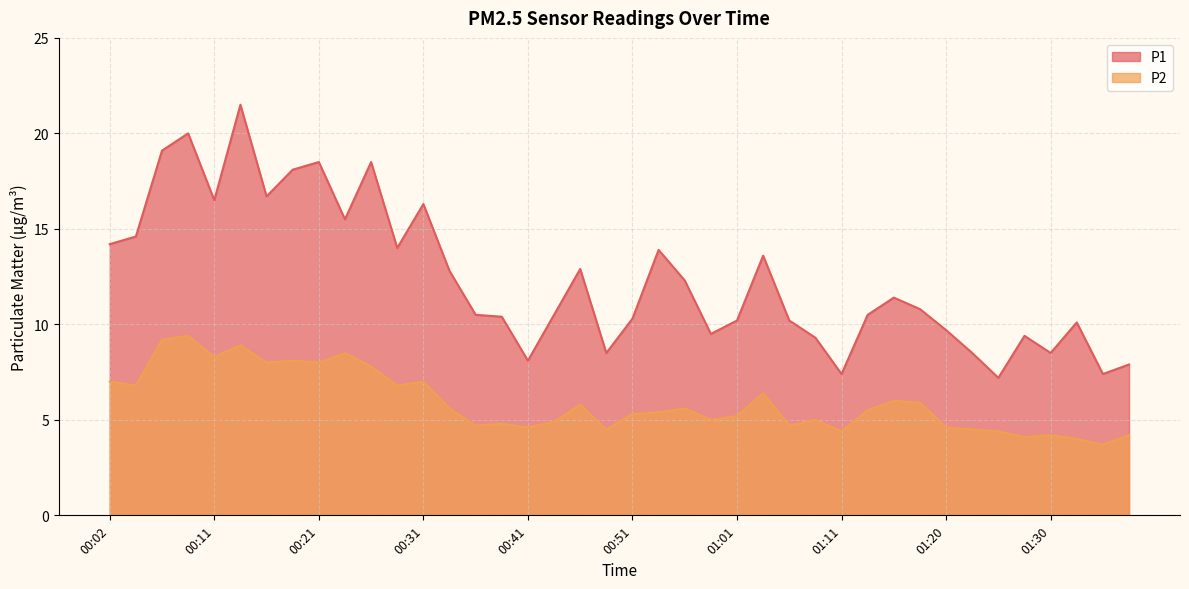

Does the chart display data point markers on the line(s)?

No